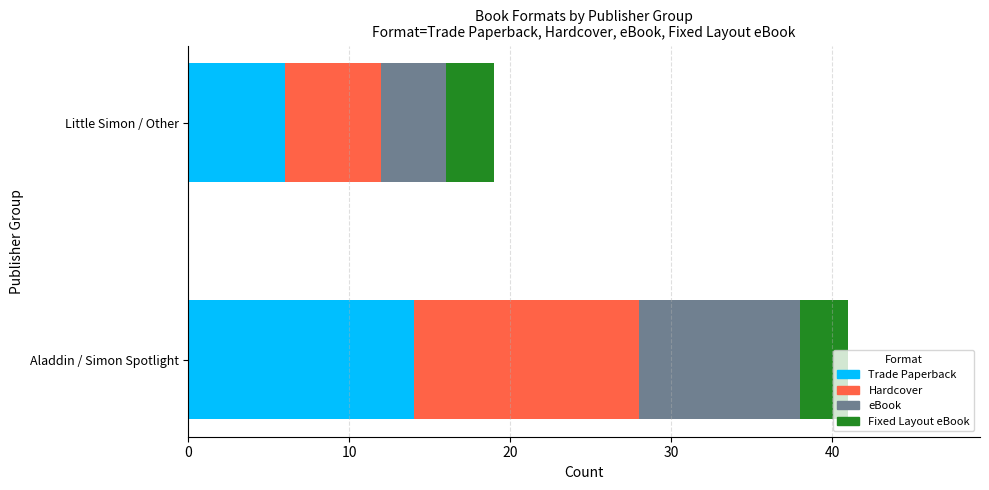

At which category is the sum across all series the highest?

Aladdin / Simon Spotlight